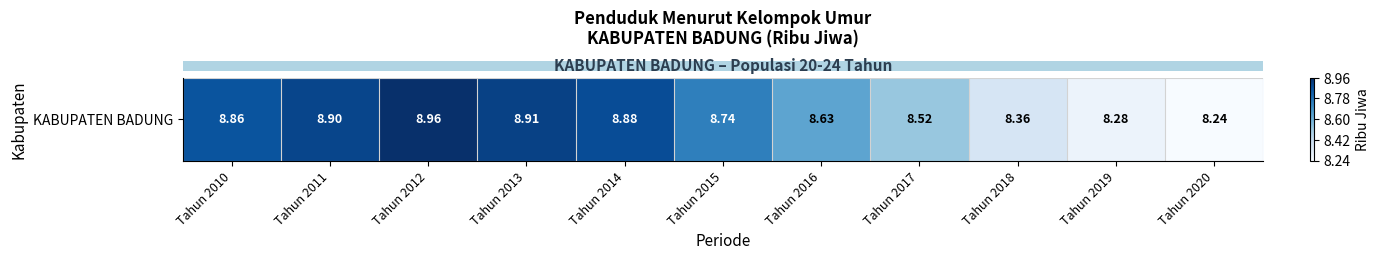

Which category has the highest value across all series?

Tahun 2012